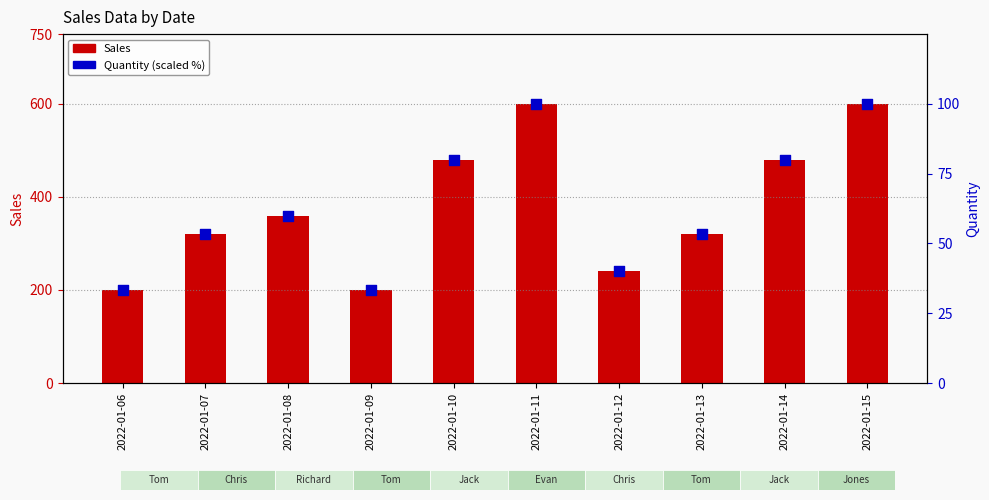

Which series has the largest total across all categories?

Sales